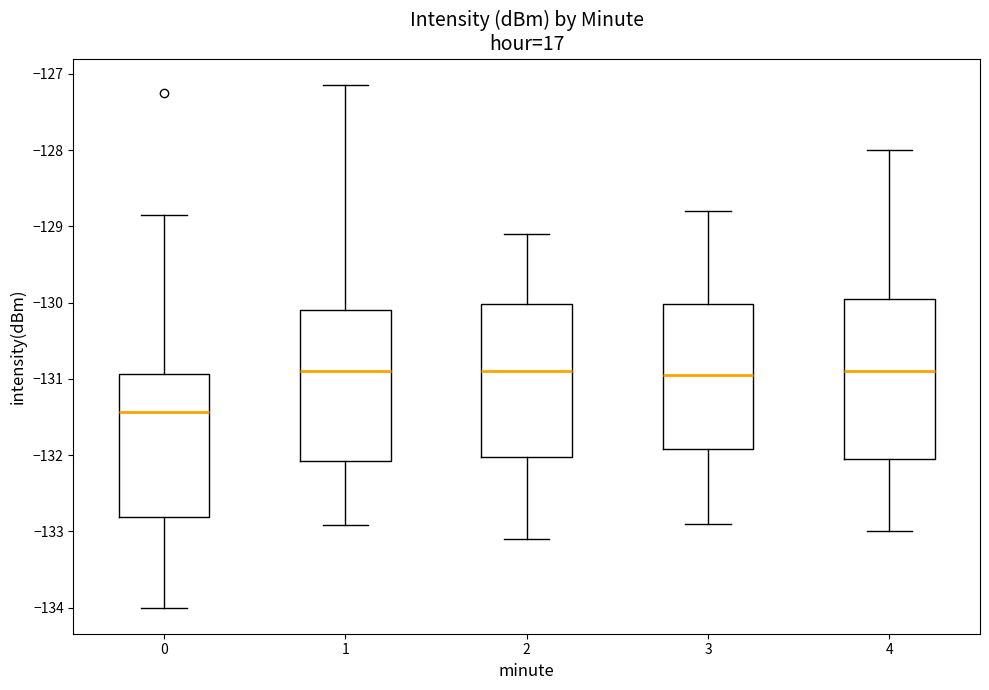

Which box's median line is the lowest?

0